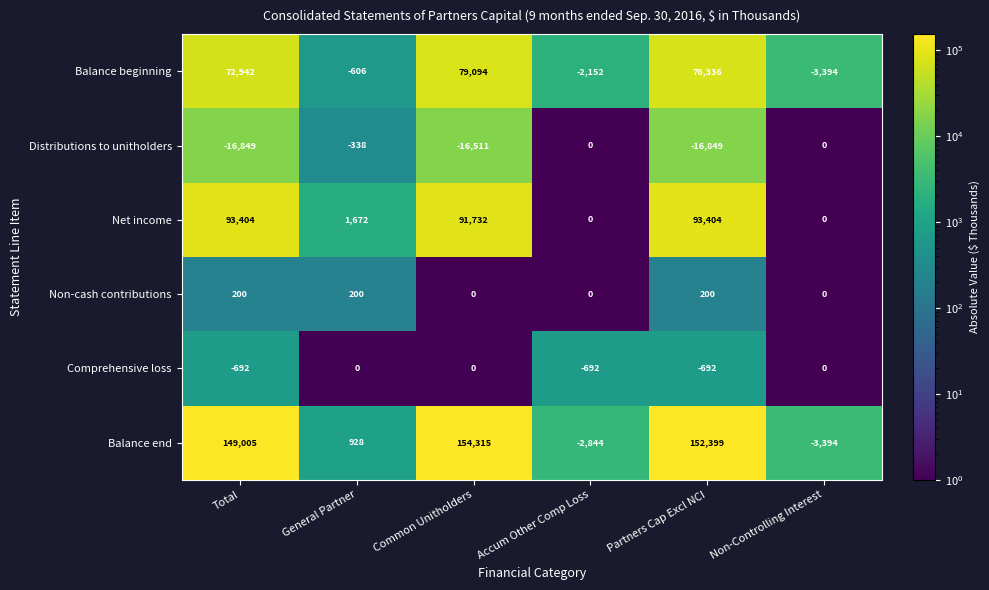

At which label is Balance end closest to 75460?

Total